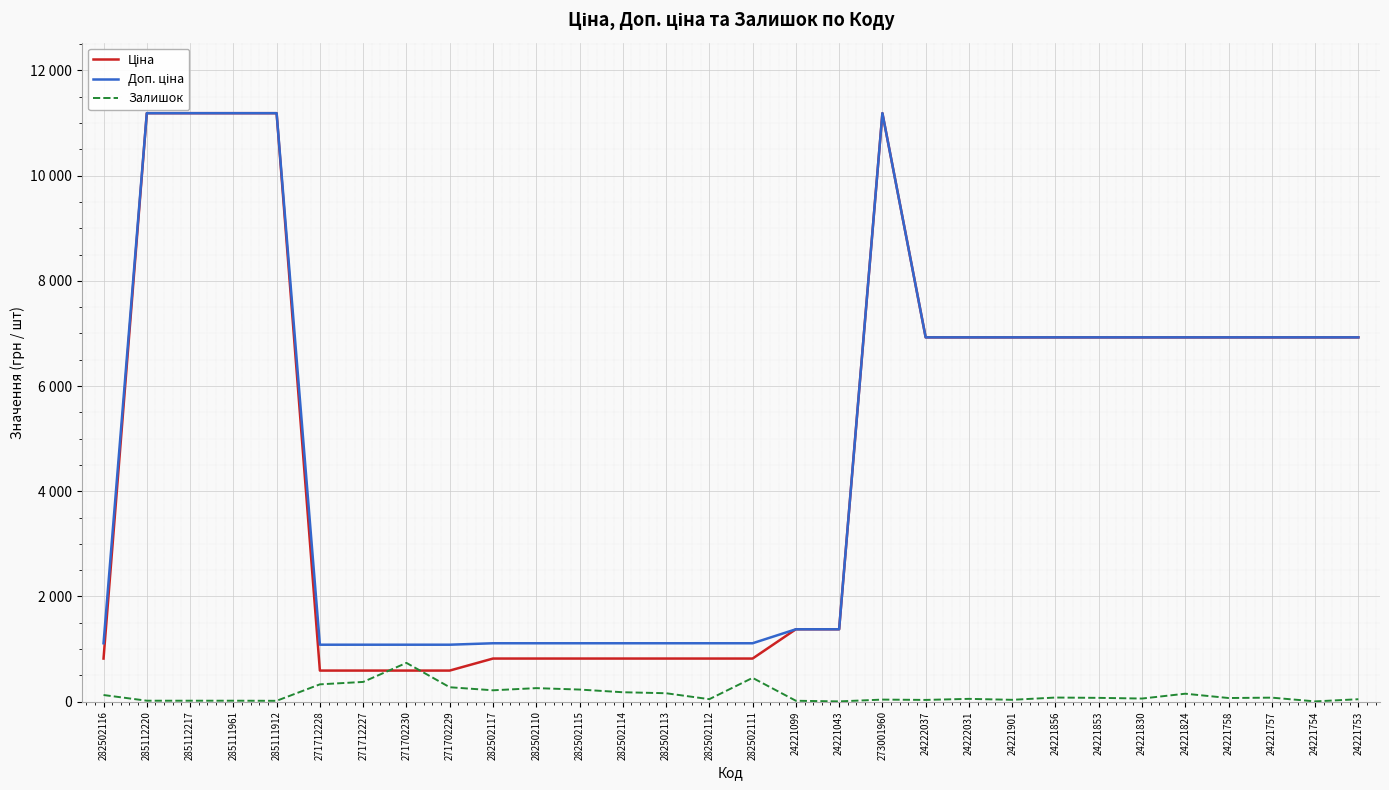

The value of Ціна at 282502117 is 818.5. True or false?

True